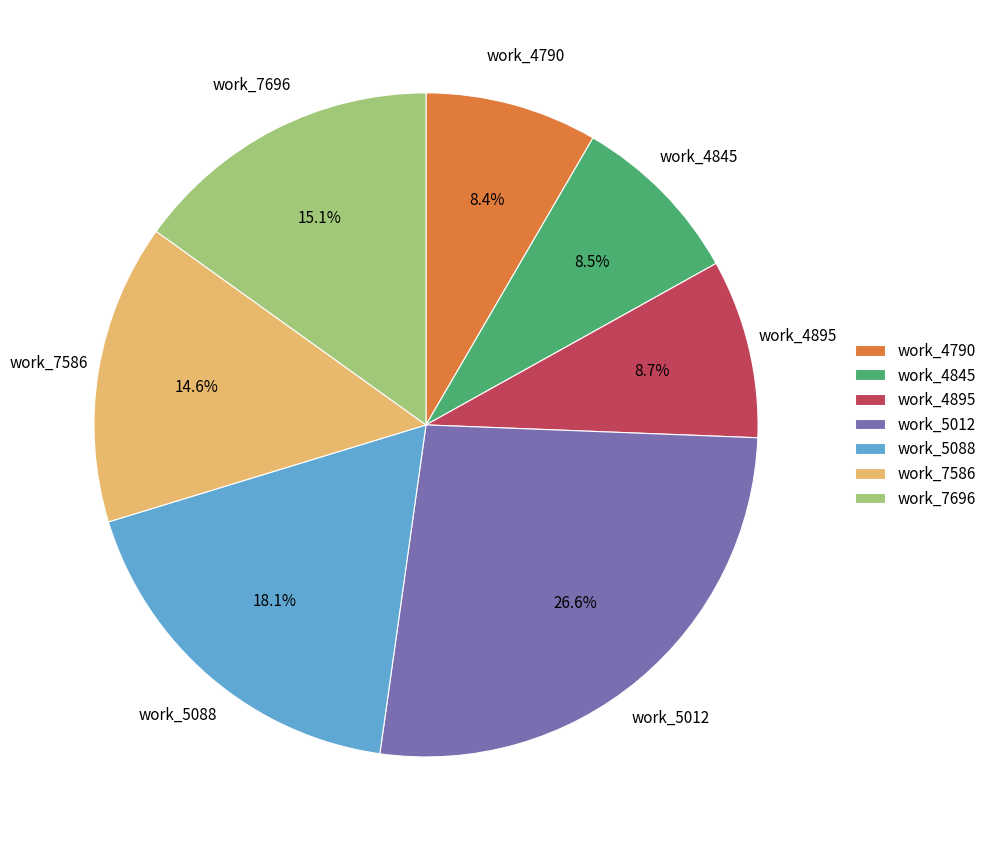

Is the sum of work_7586 and work_7696 greater than half?

No